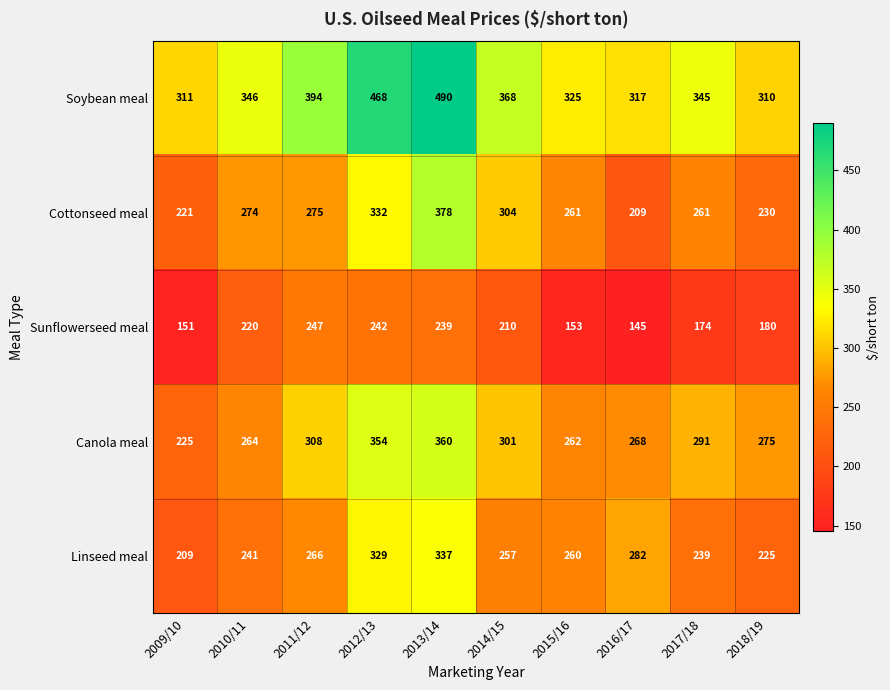

What is the lowest value of the Sunflowerseed meal series?

145